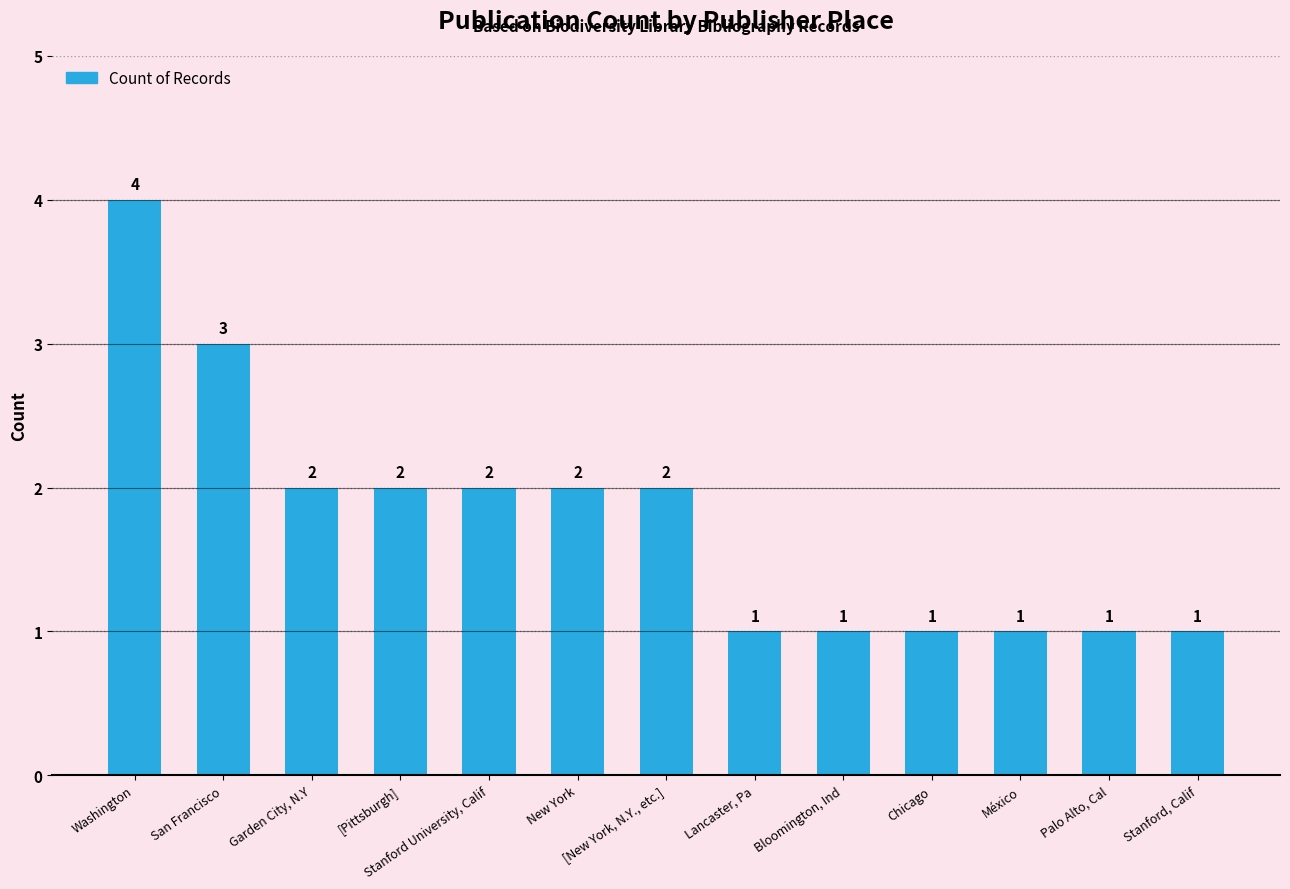

Is it true that the value at [Pittsburgh] is 0?

False